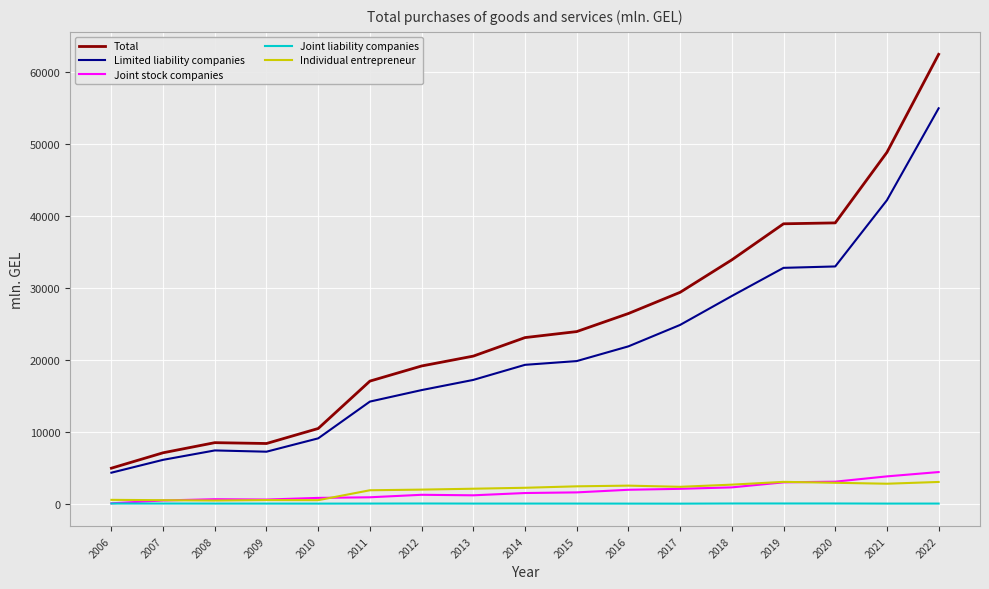

Count the number of data series in this chart.

5